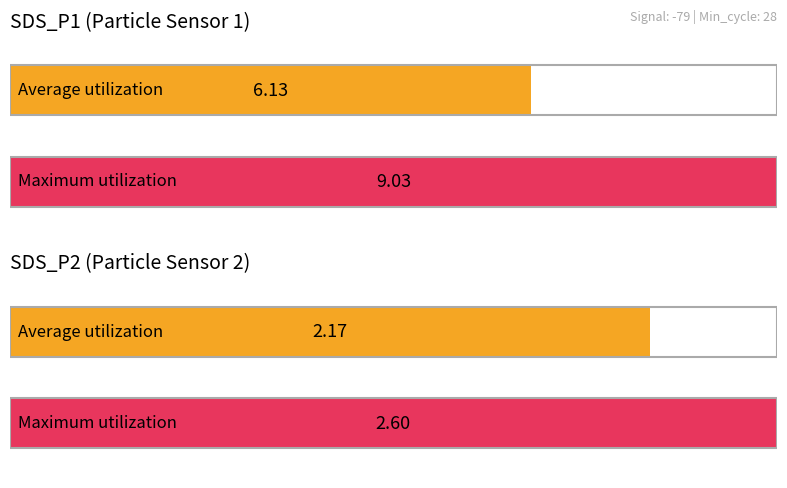

Which series has the largest range (max minus min)?

Maximum utilization